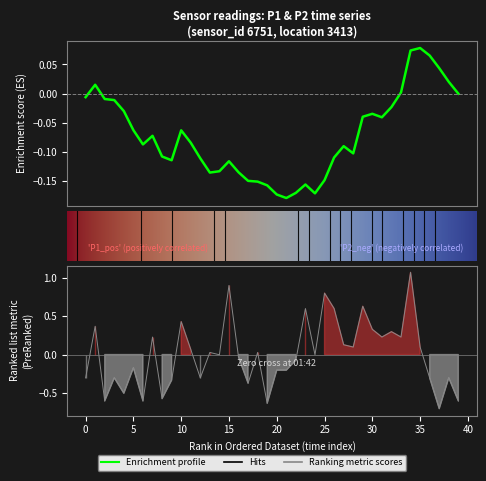

How many data points does each series have?

40